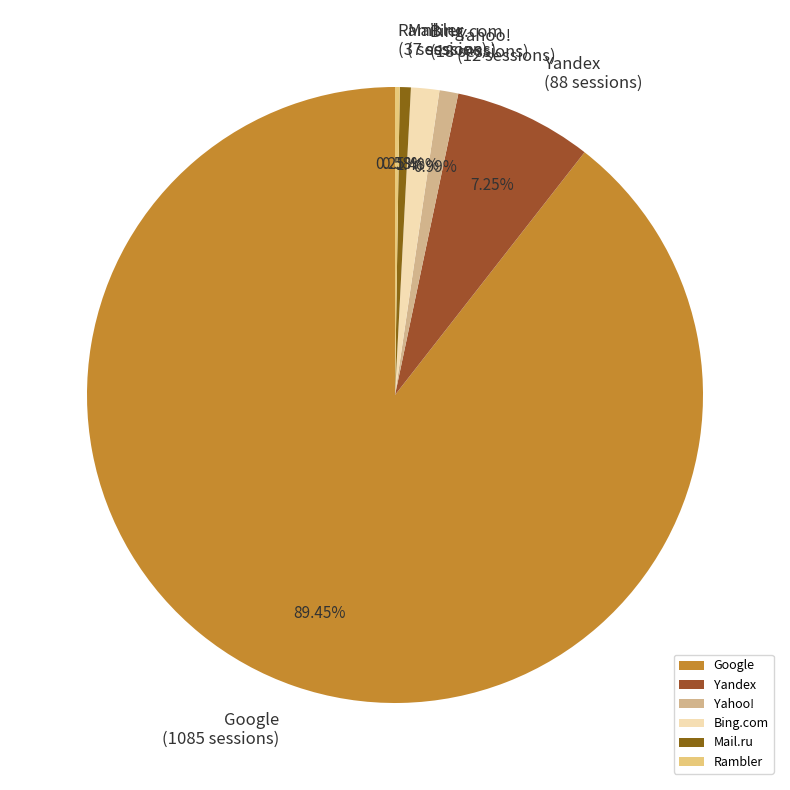

To the nearest percent, what is the difference between the largest and smallest slice percentages?

89%